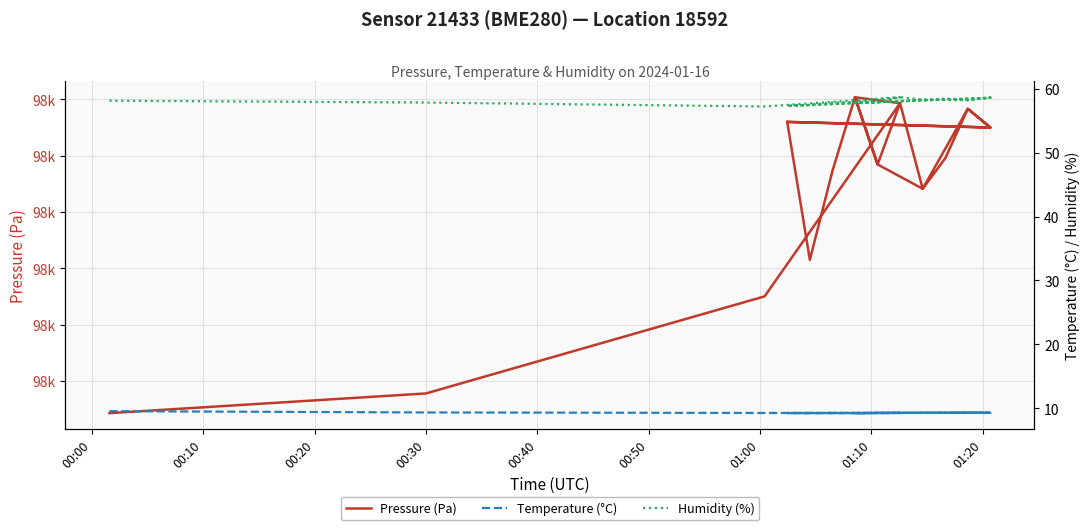

The value of Temperature (°C) at 16 is 13.5. True or false?

False